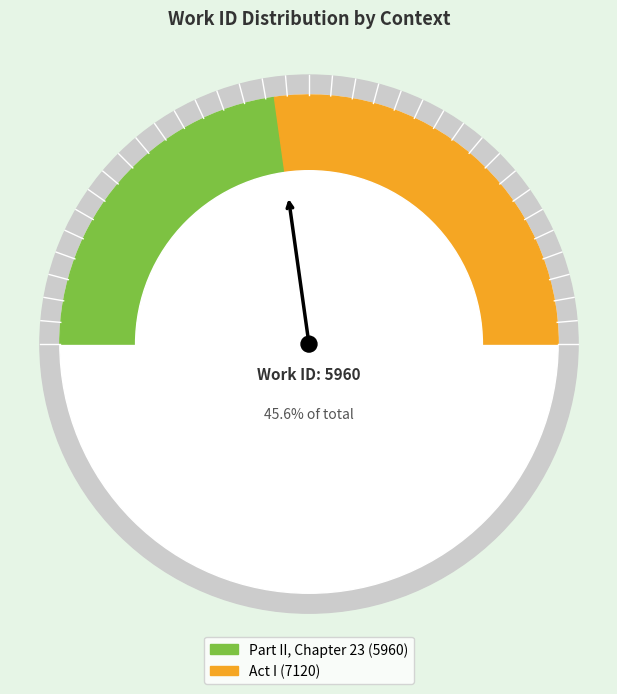

Which category has the smallest portion of the pie?

Part II, Chapter 23